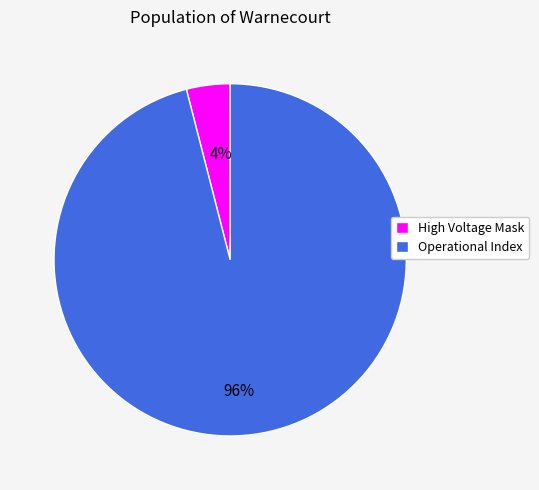

How many segments does this pie chart have?

2